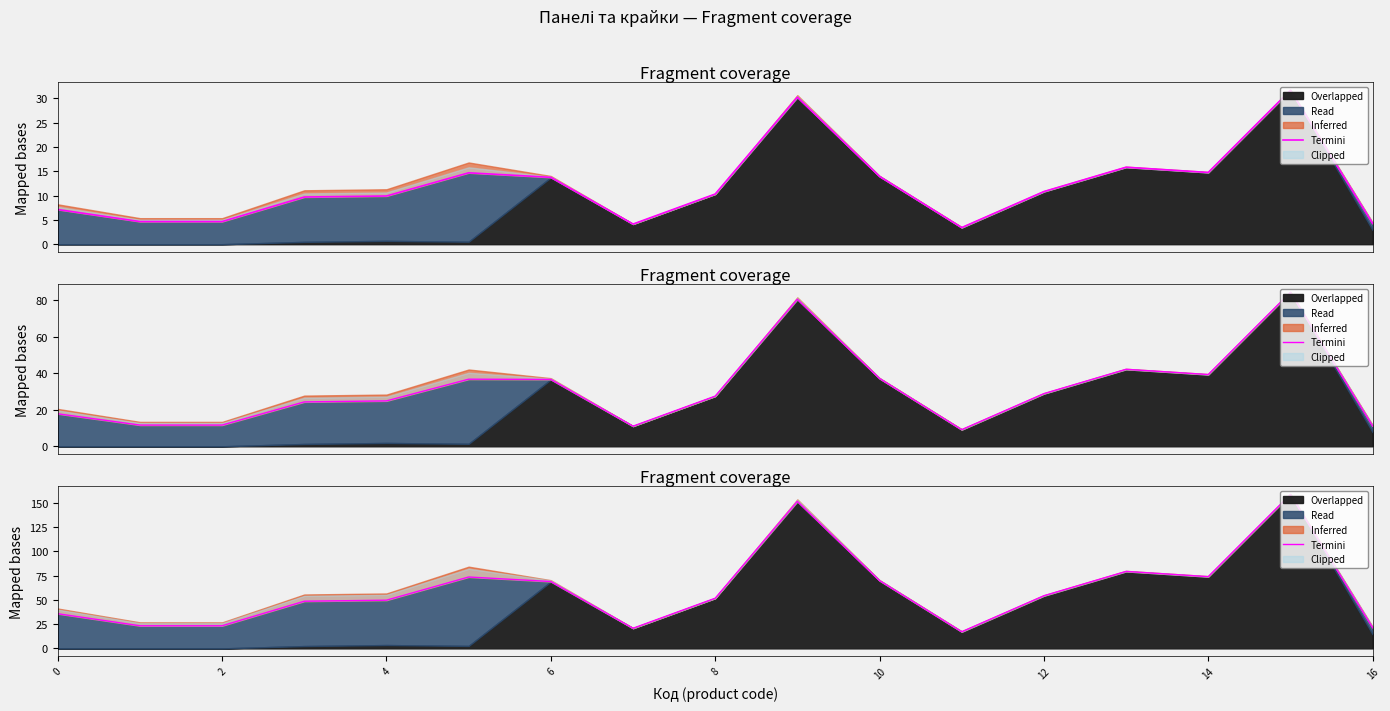

What is the ratio of the value at 0 to the value at 9?

0.2